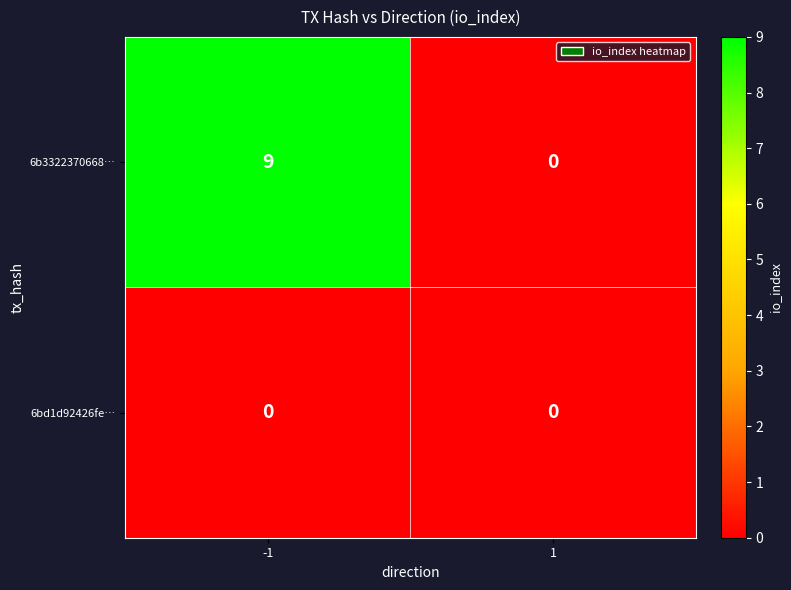

What is the greatest value displayed?

9